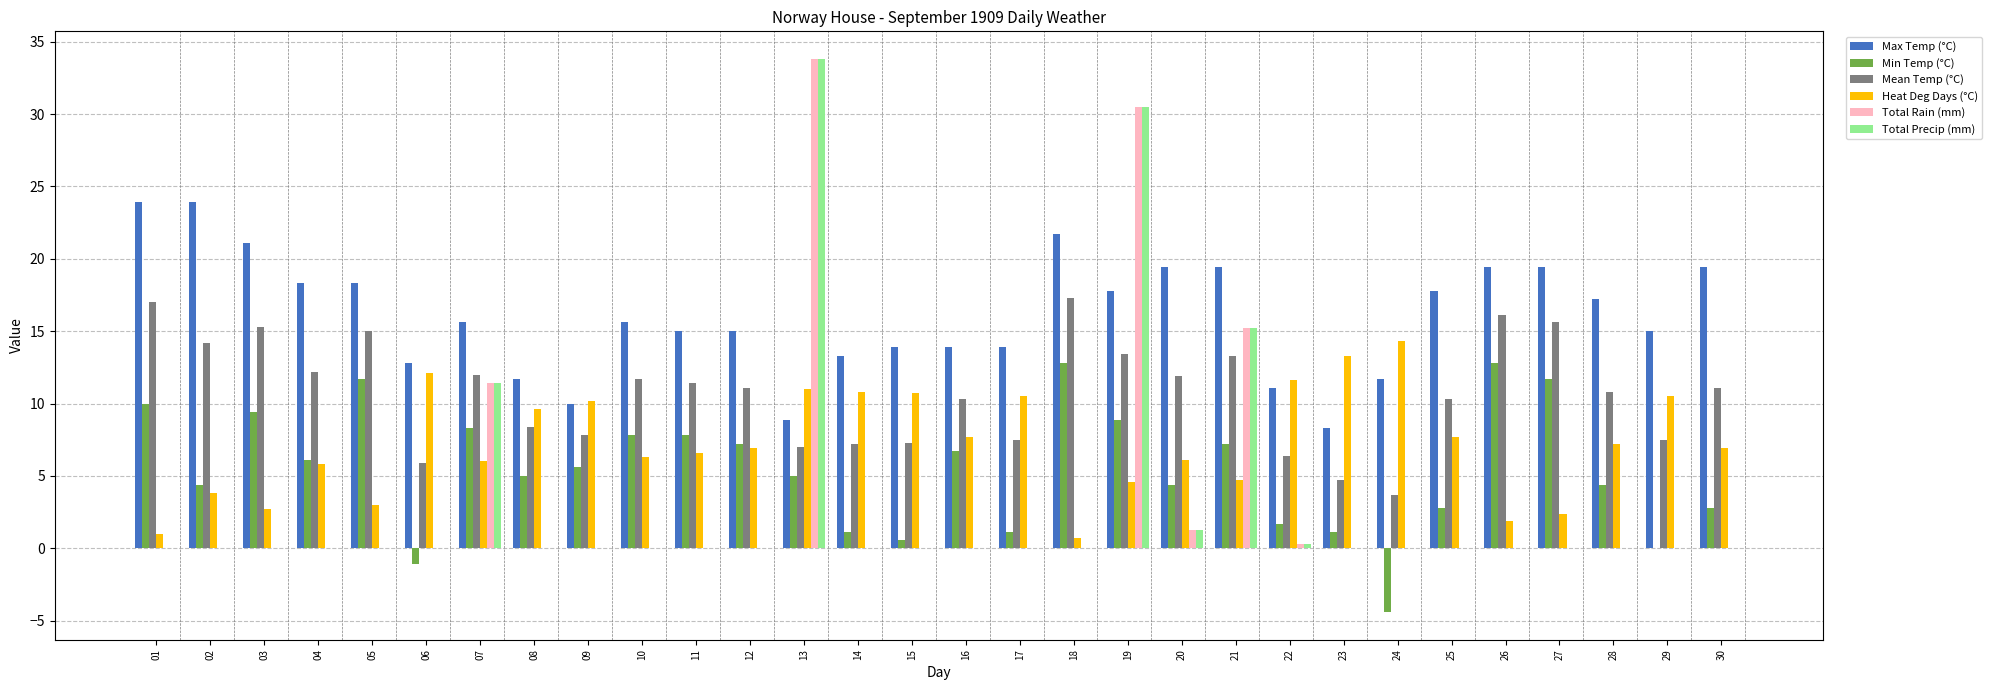

What is the approximate value of Mean Temp (°C) at 07?

12.0